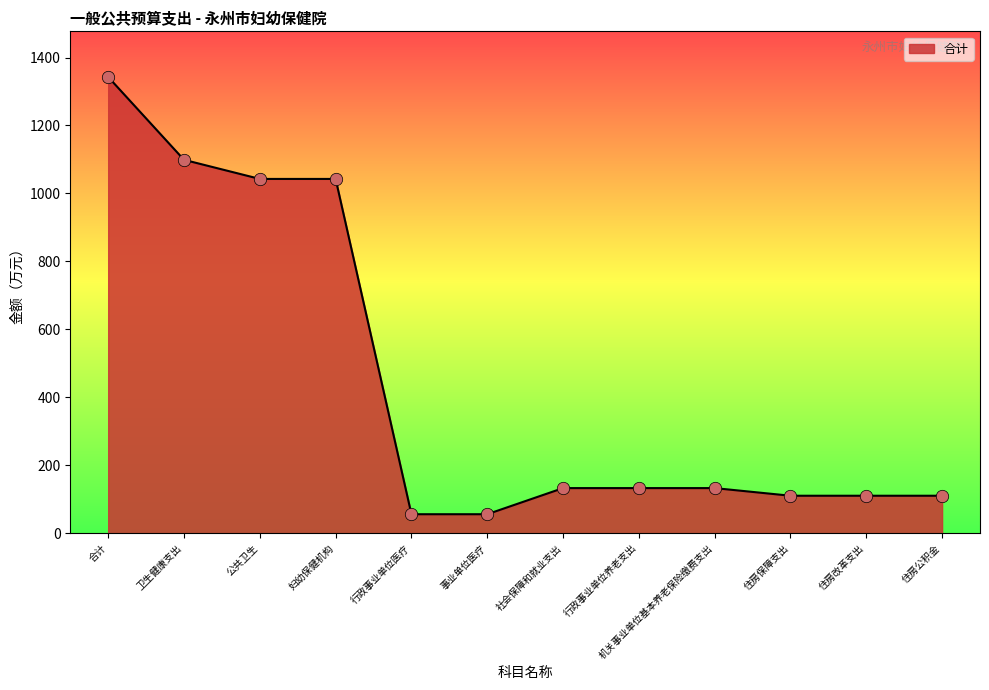

What is the change in value from 行政事业单位医疗 to 社会保障和就业支出?

+76.9